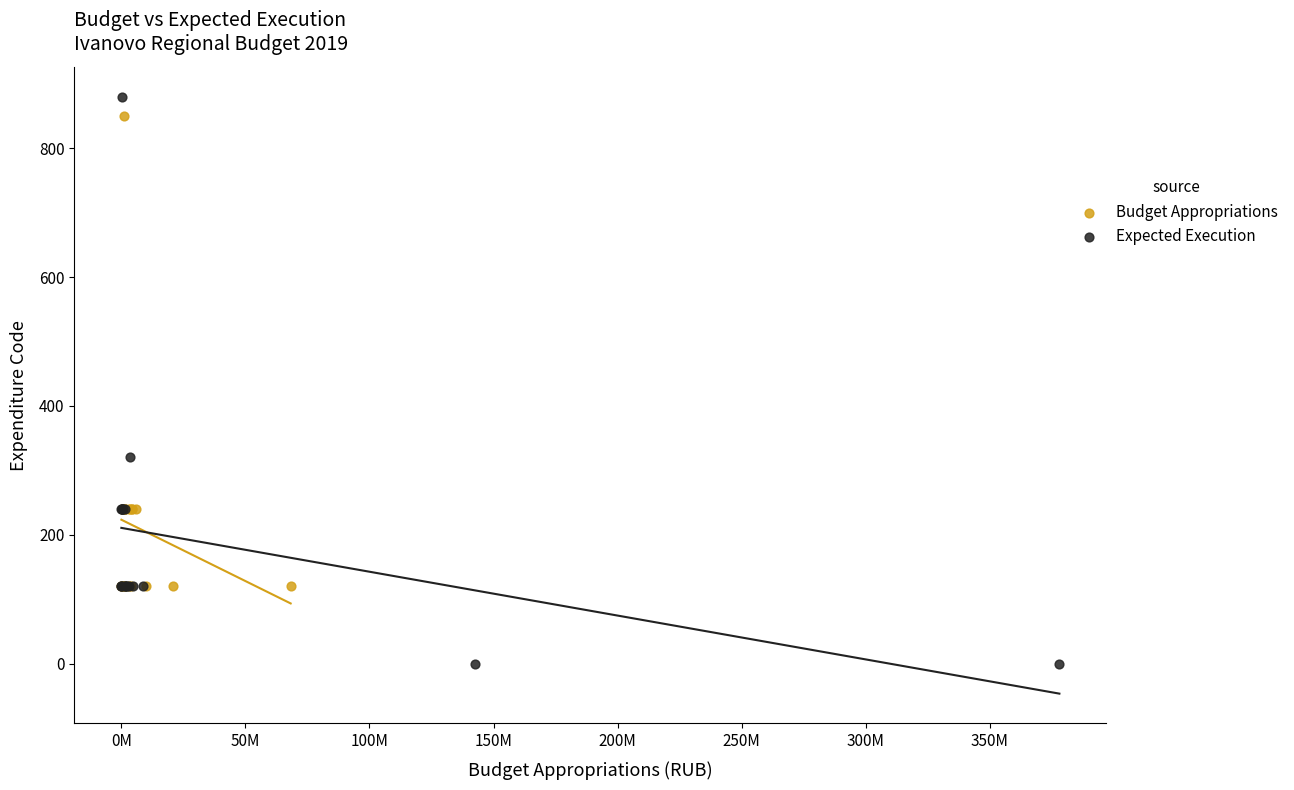

Which series has the largest Y range (max minus min)?

Expected Execution